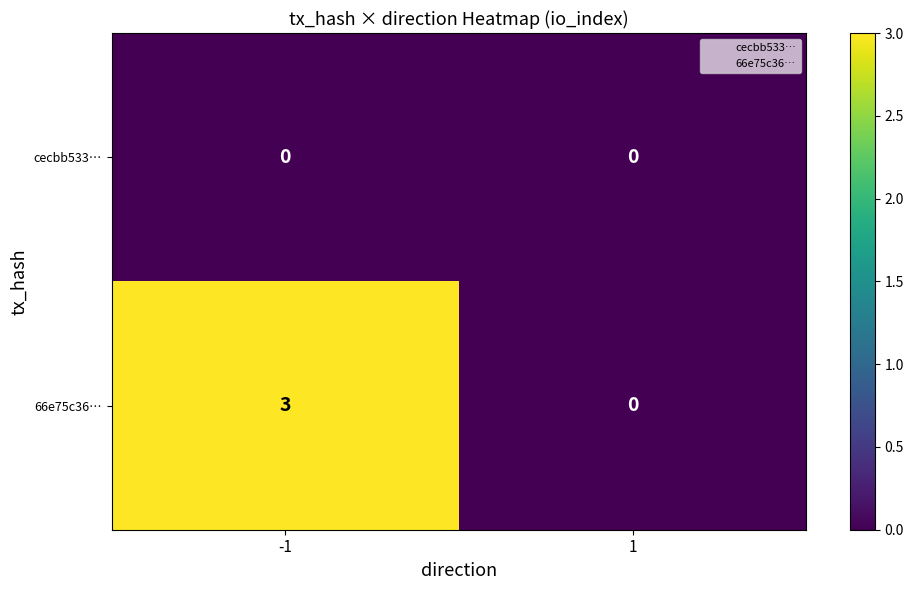

Rank the series by their maximum value, from lowest to highest.

cecbb533…, 66e75c36…